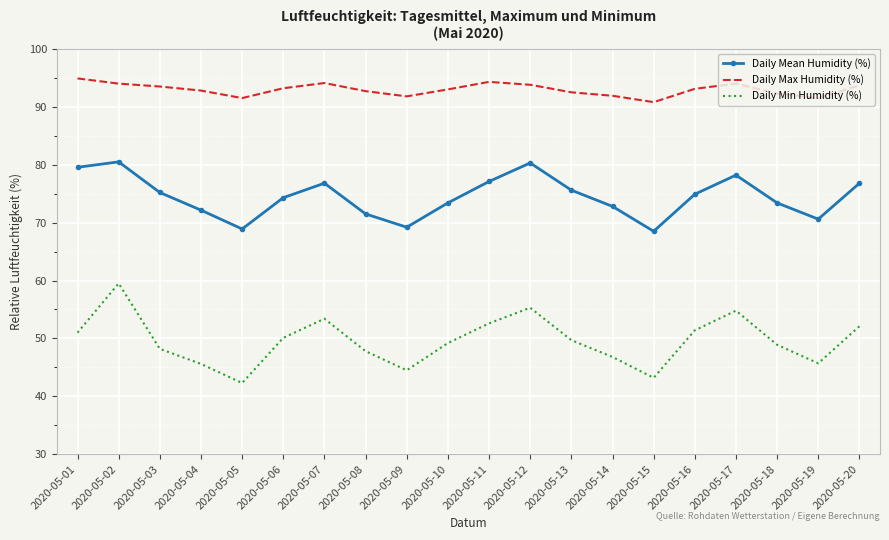

Where is the first local minimum for Daily Mean Humidity (%)?

2020-05-05